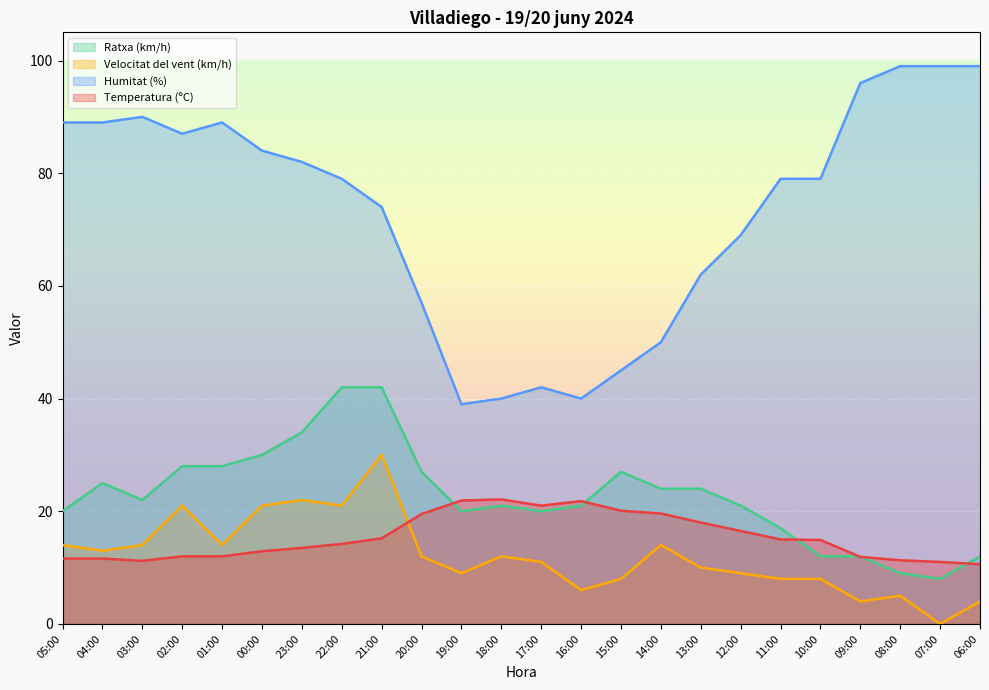

What is the difference between the second highest and second lowest values in the Temperatura (ºC) series?

10.9